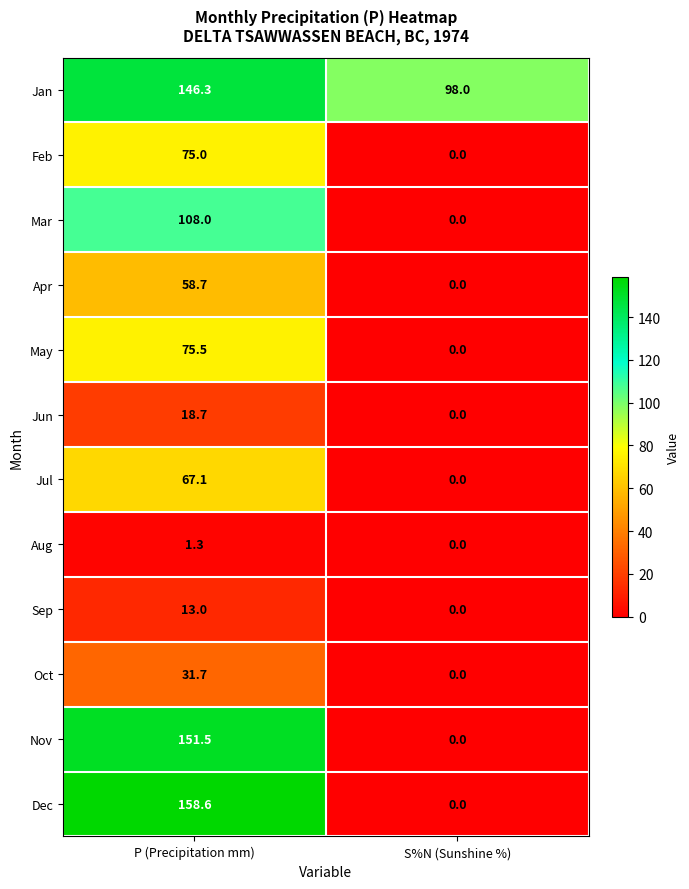

At which category is the sum across all series the highest?

P (Precipitation mm)